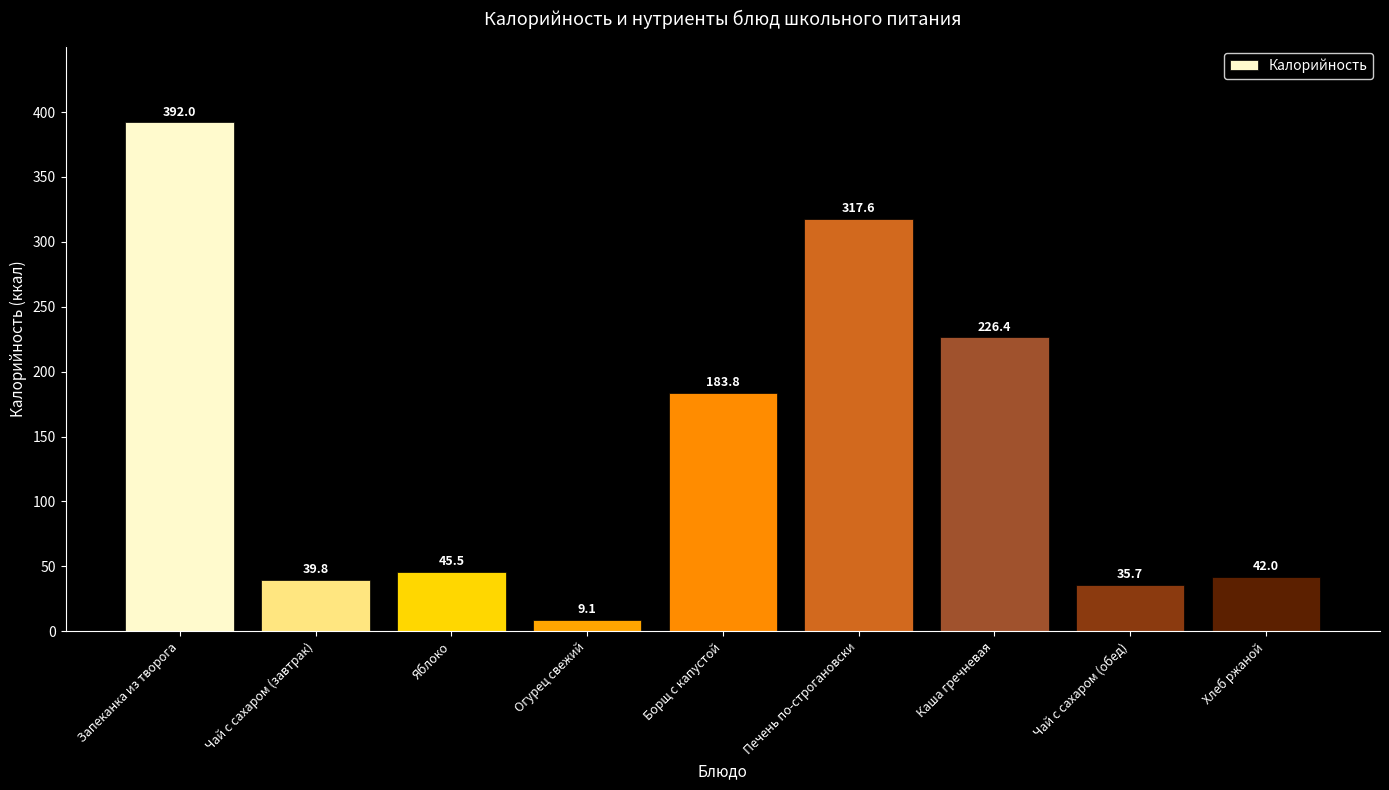

Where is the data nearest to the value 200?

Борщ с капустой